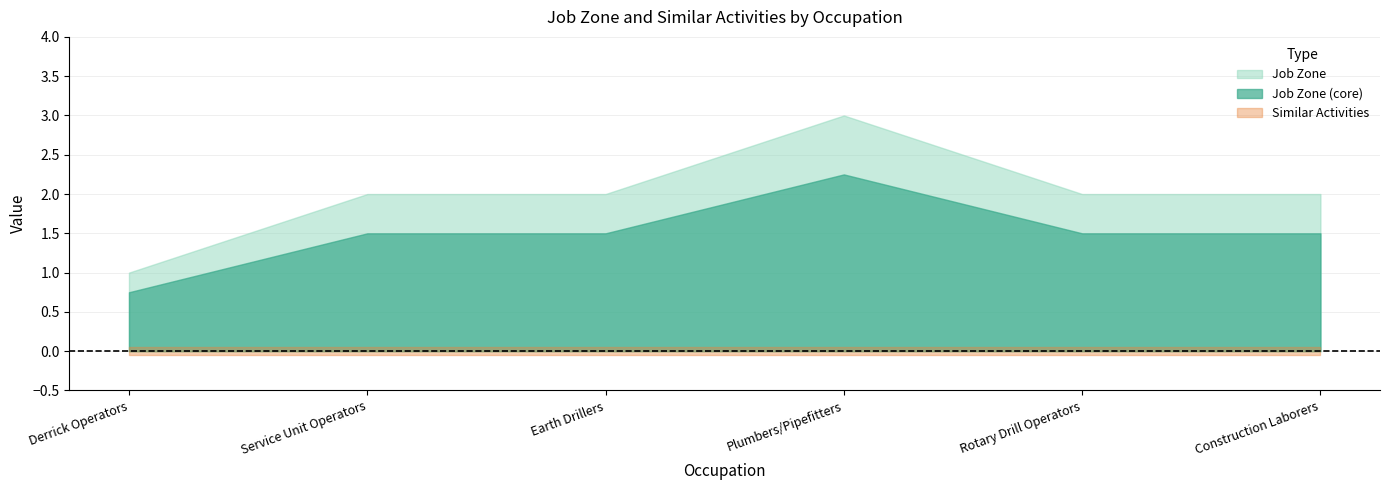

Which category has the lowest value across all series?

Derrick Operators